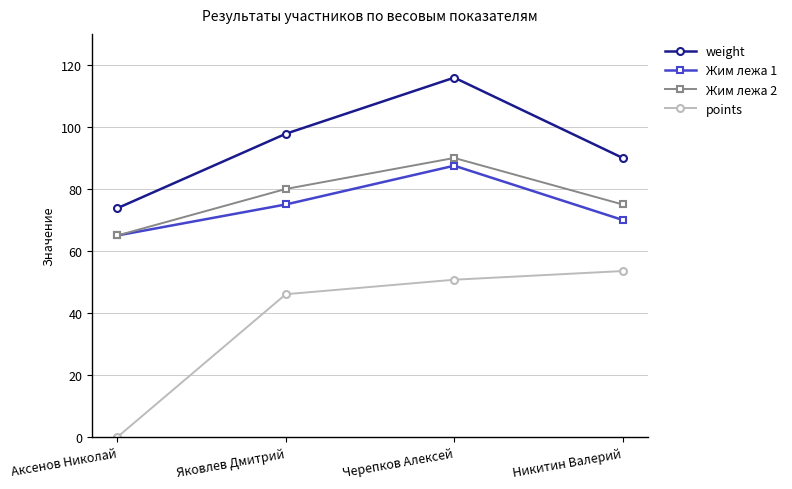

What is the value of the weight point at the 2nd from the left?

97.8